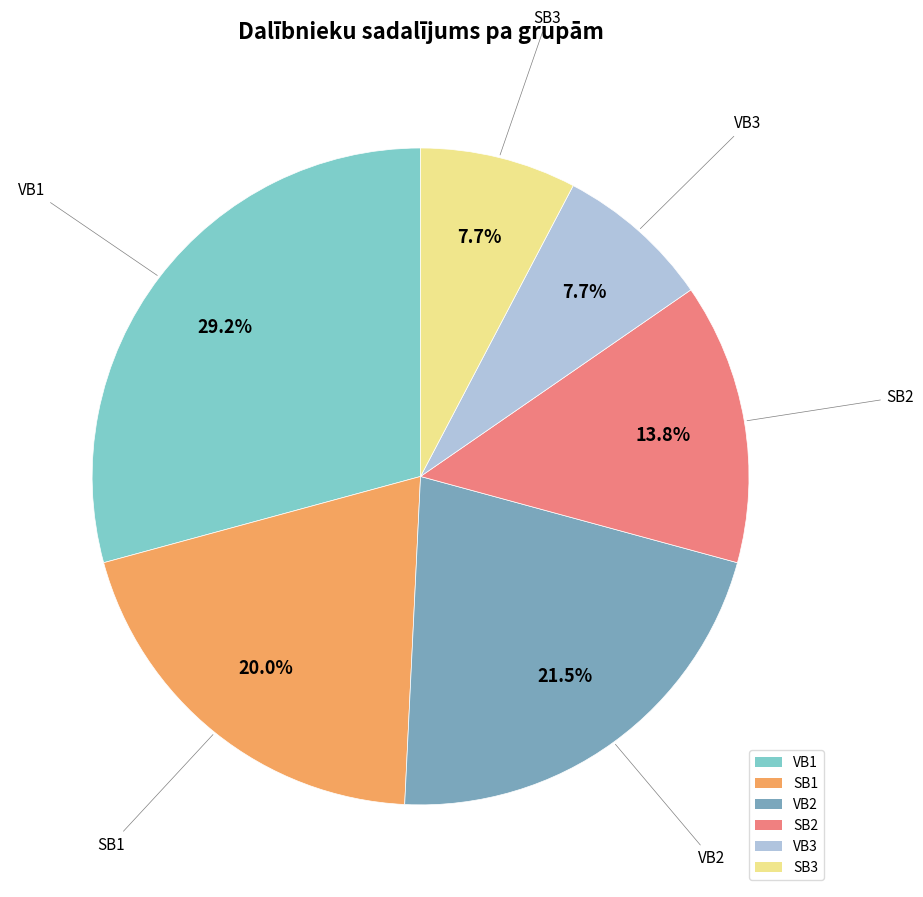

What percentage do SB1 and VB1 together represent?

49.2%